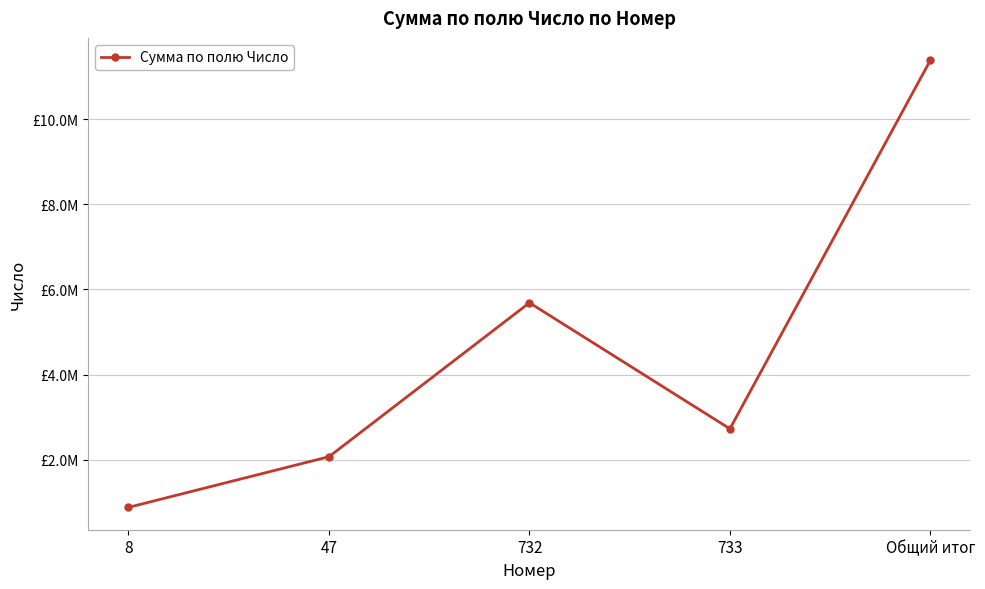

Between Общий итог and 8, which is larger?

Общий итог